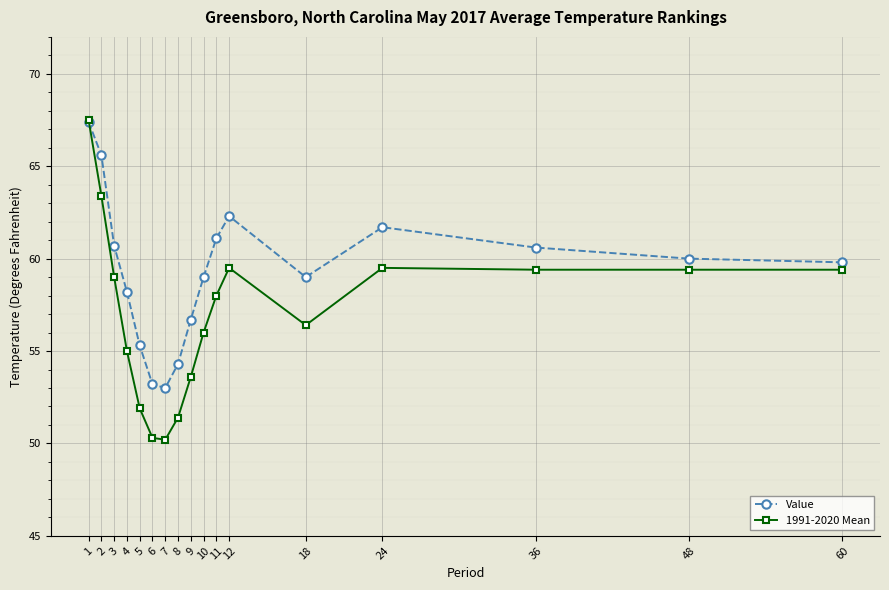

How many intersections are there between Value and 1991-2020 Mean?

1